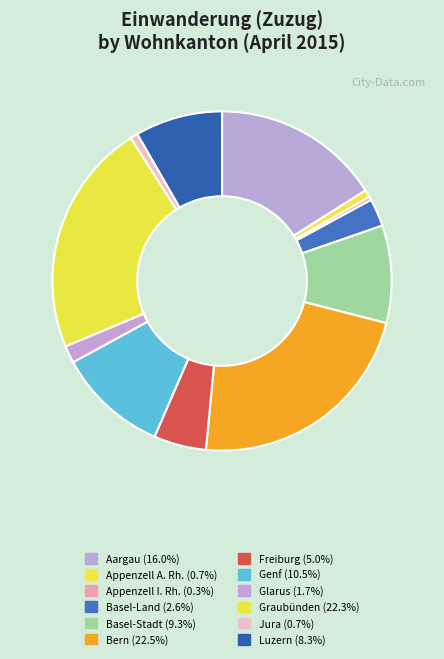

Is there any slice that represents more than half of the pie?

No